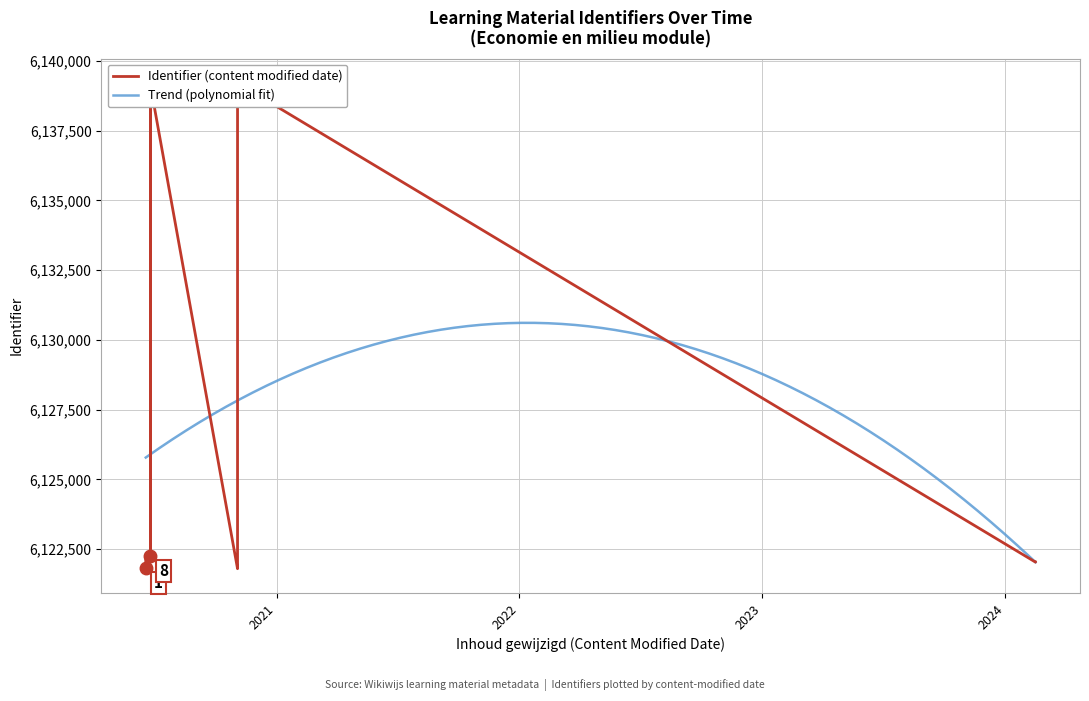

What is the difference between the second highest and minimum values?

17329